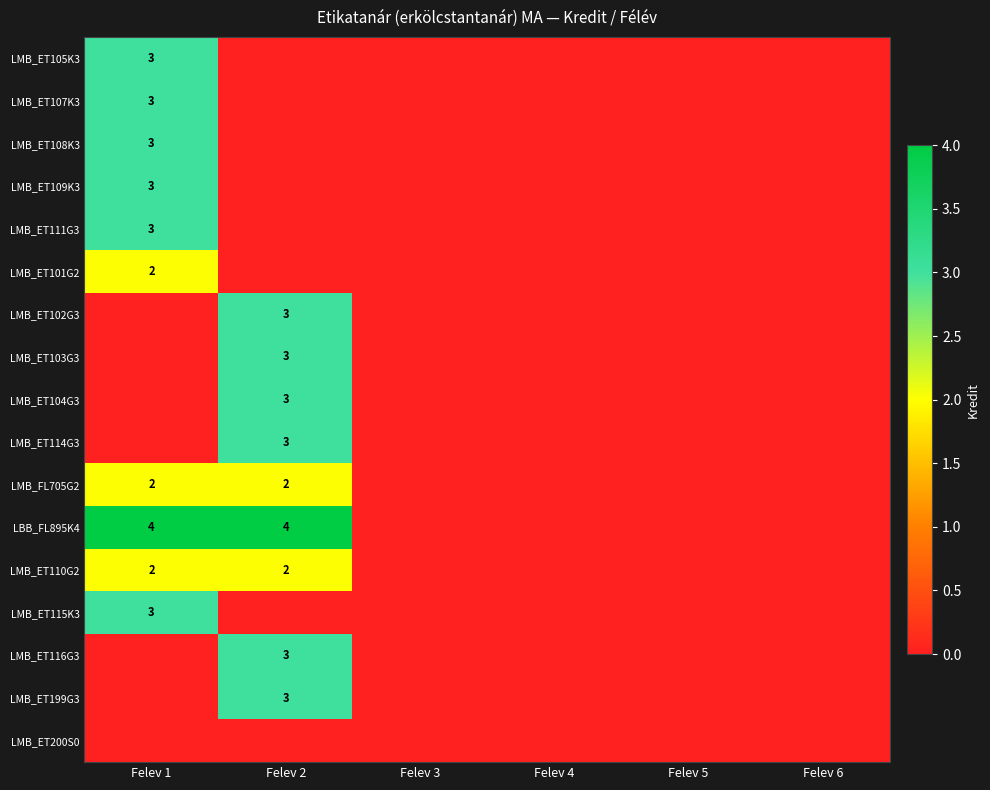

The value of LMB_ET116G3 at Felev 2 is 3. True or false?

True